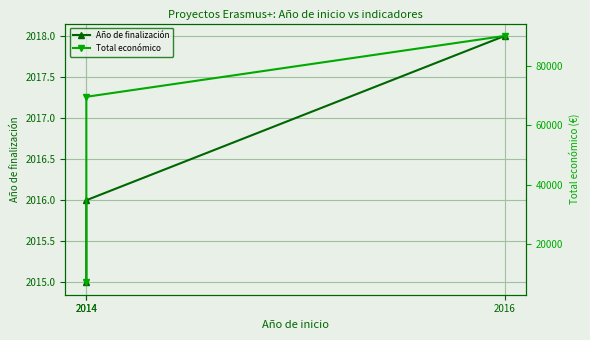

Reading left to right, what are all the values shown in this chart?

Año de finalización: 2014=2015	2014=2016	2016=2018
Total económico: 2014=7200	2014=69600	2016=90081